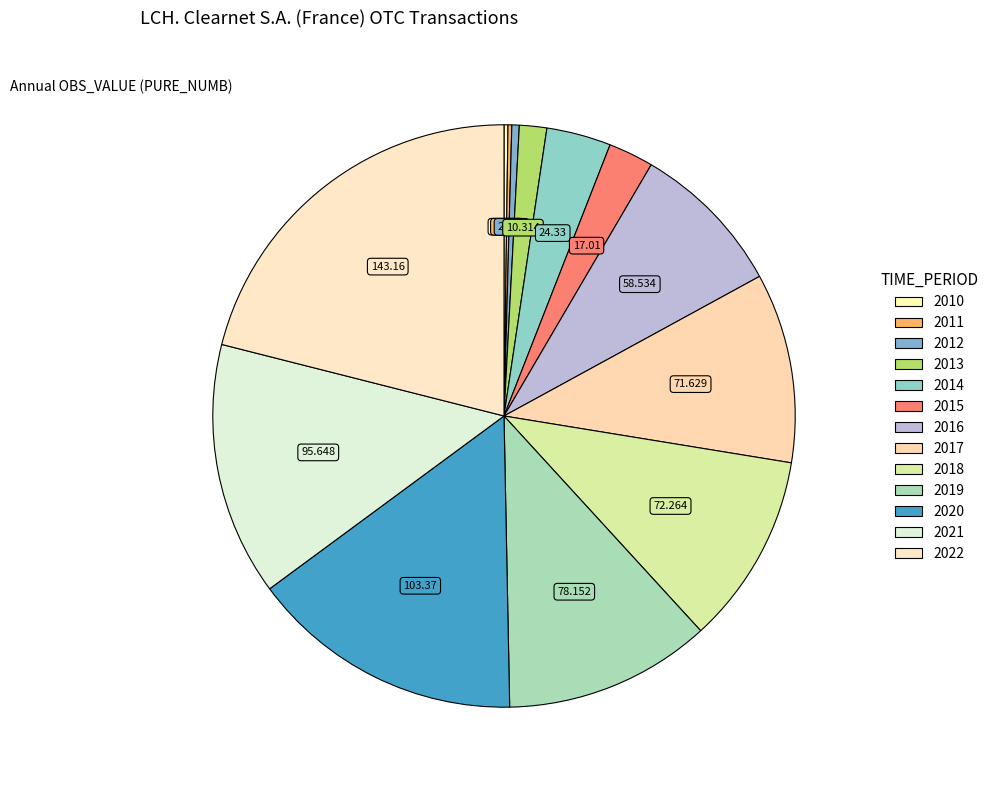

Which slice is the largest?

2022